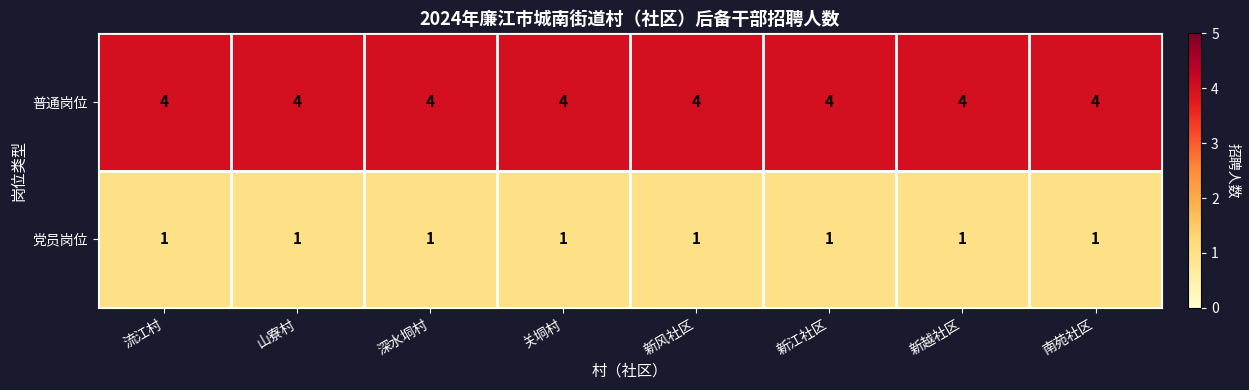

What is the total value across all series at 深水垌村?

5